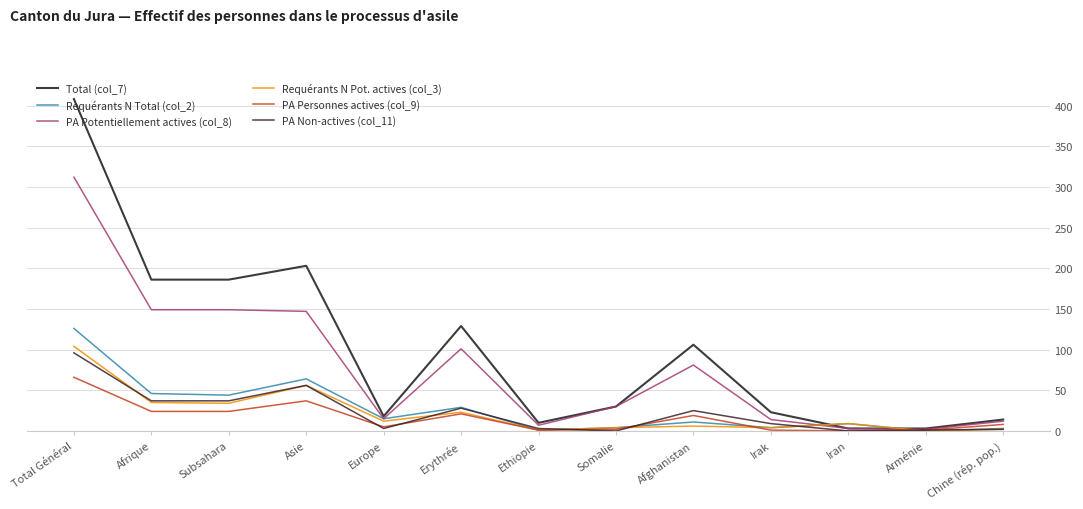

Which series has the largest total across all categories?

Total (col_7)